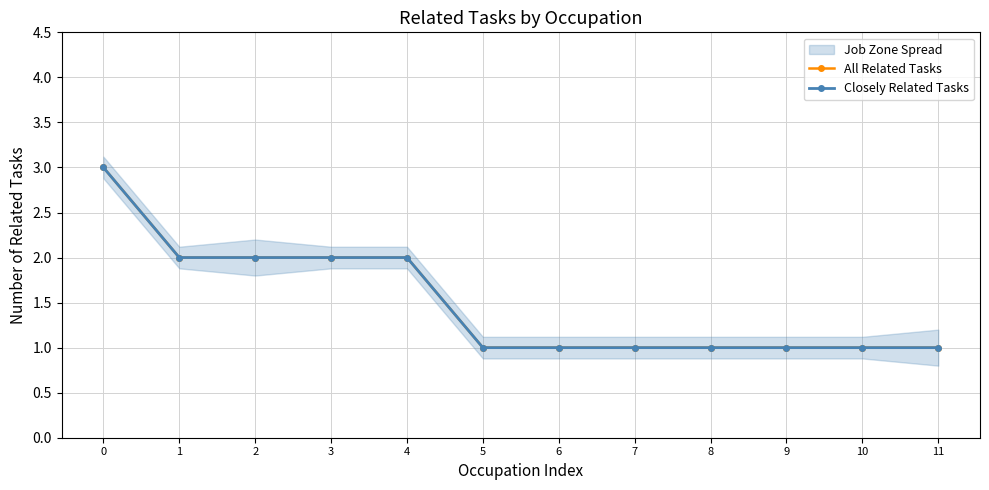

True or false: Closely Related Tasks and All Related Tasks cross at least once.

False